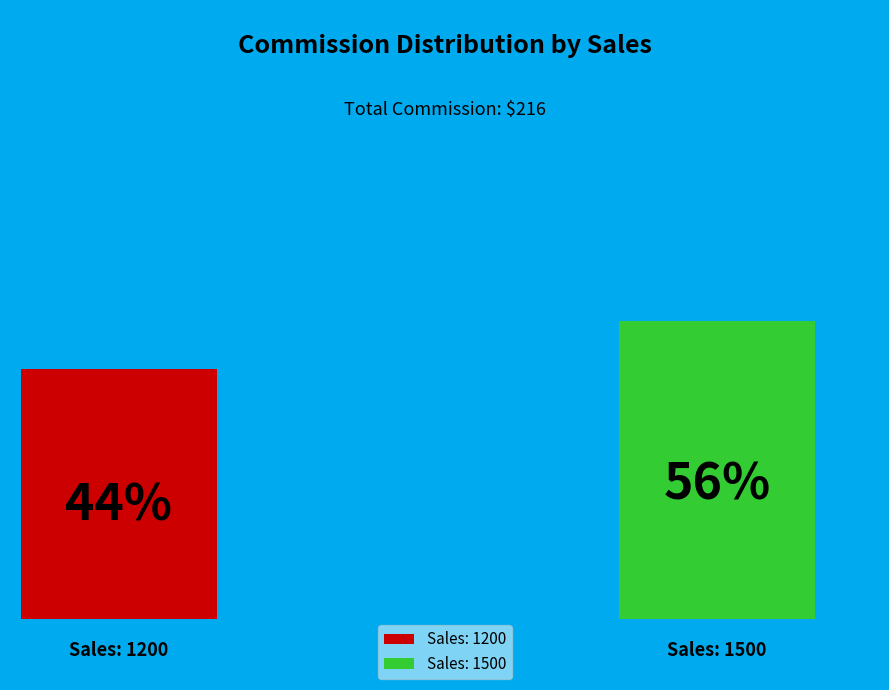

What is the change in value from 1200 to 1500?

+24